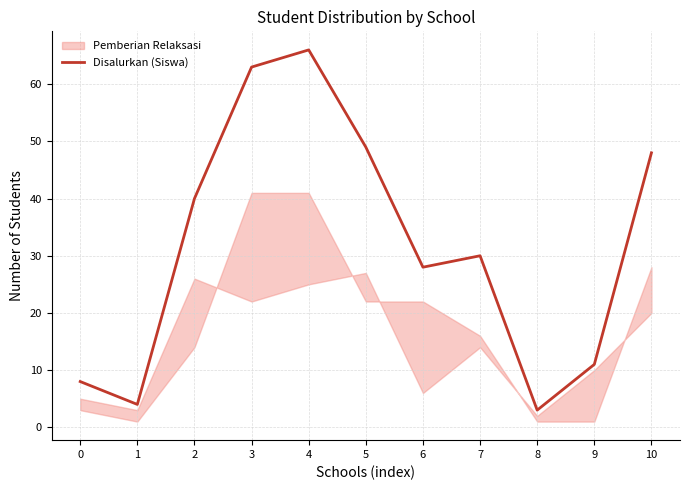

Between 7 and 10, which is larger?

10